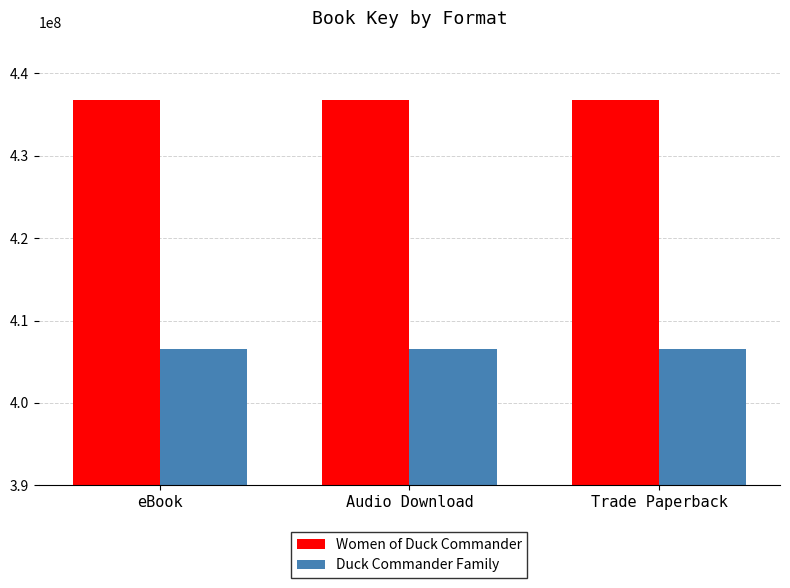

What is the maximum value shown in the chart?

436748554